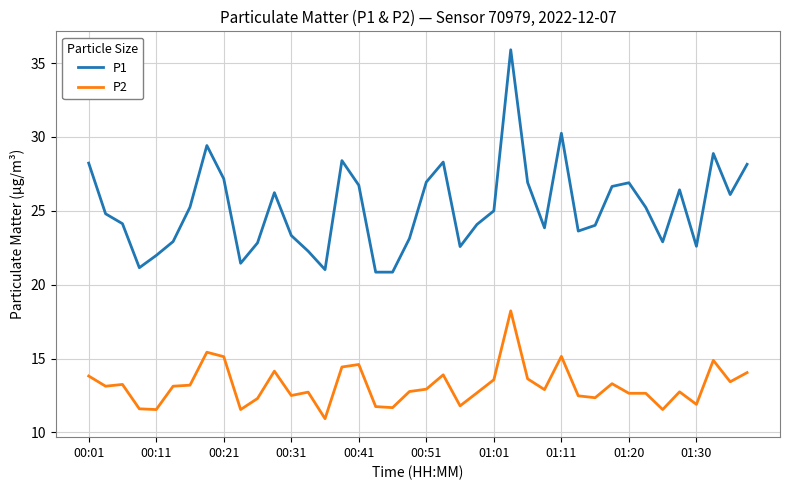

What is the lowest value of the P2 series?

10.9